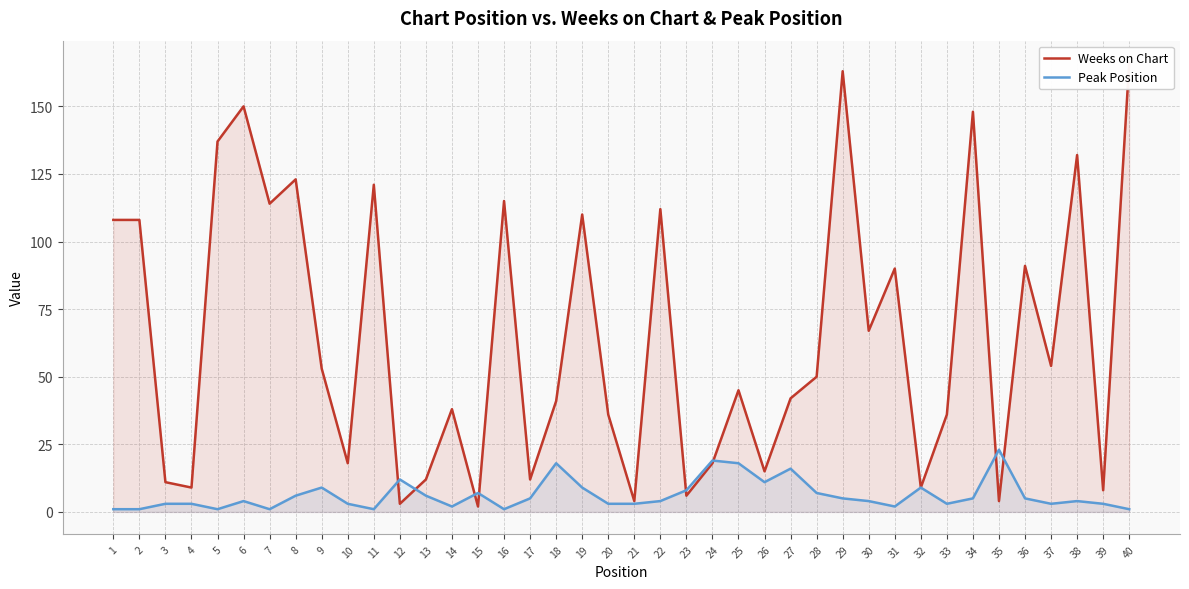

What is the sum of all Weeks on Chart values?

2581